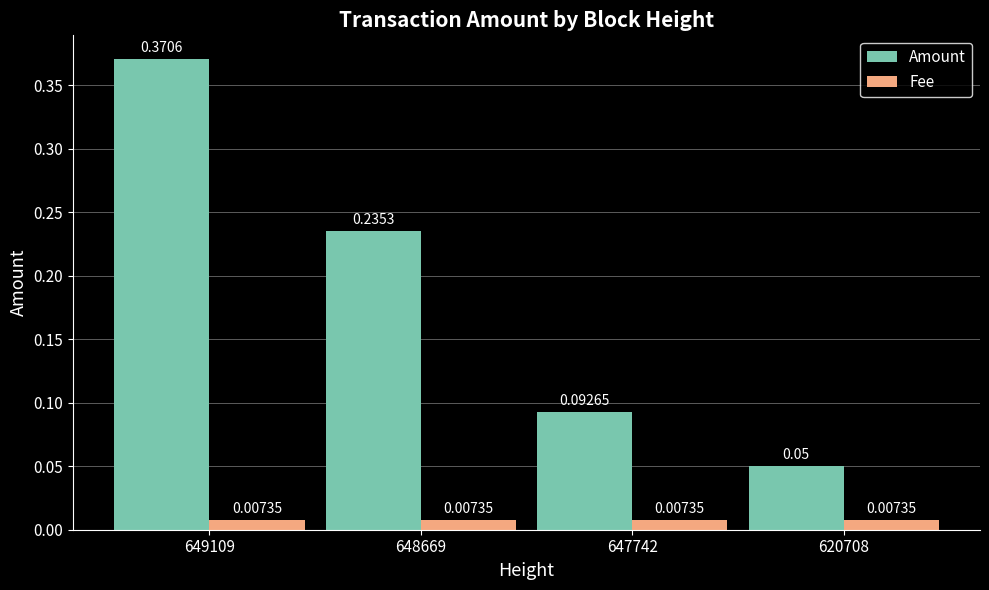

Rank the series by their average value, from lowest to highest.

Fee, Amount